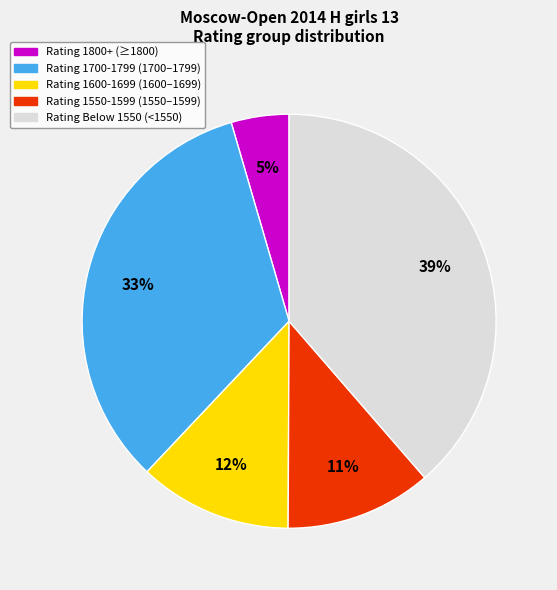

To the nearest percent, what is the difference between the largest and smallest slice percentages?

34%